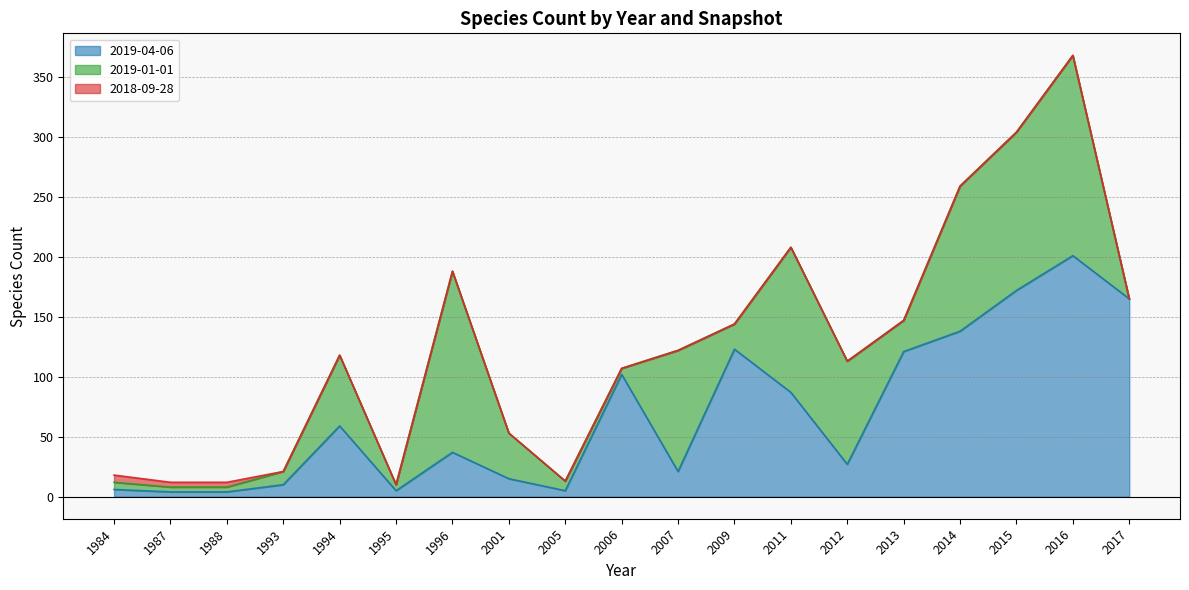

True or false: 2018-09-28 and 2019-01-01 cross at least once.

False